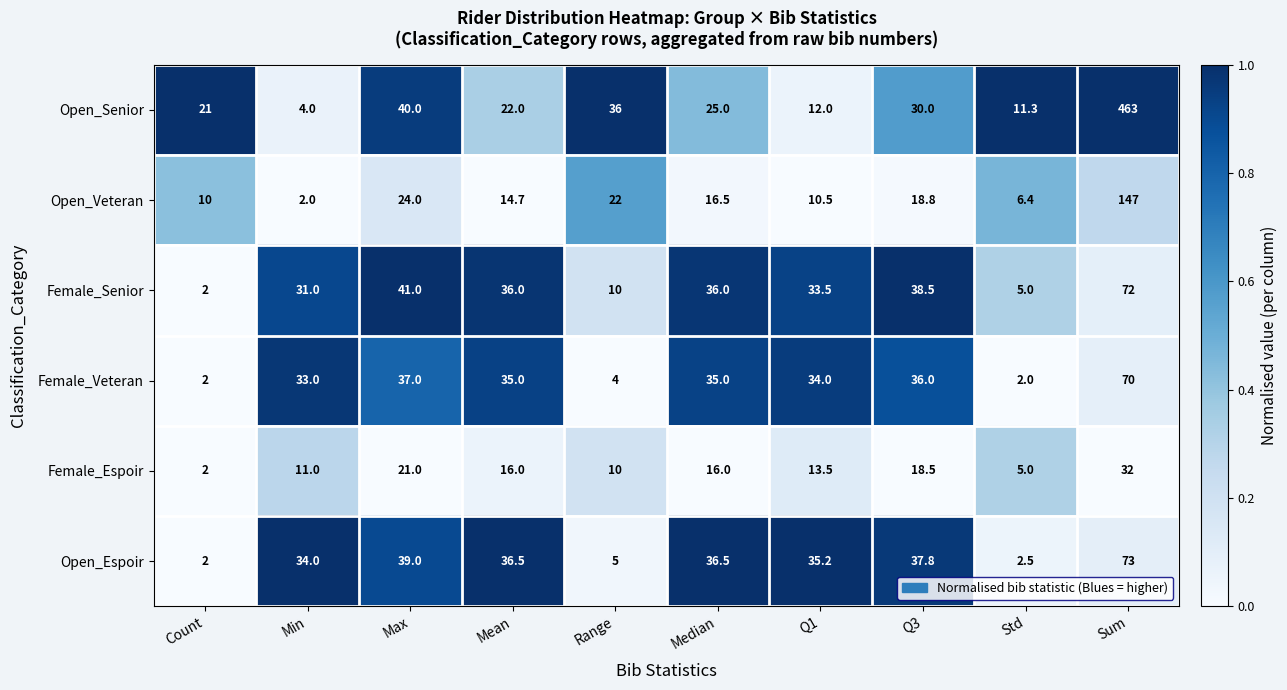

The value of Female_Veteran at Q3 is 49.9. True or false?

False